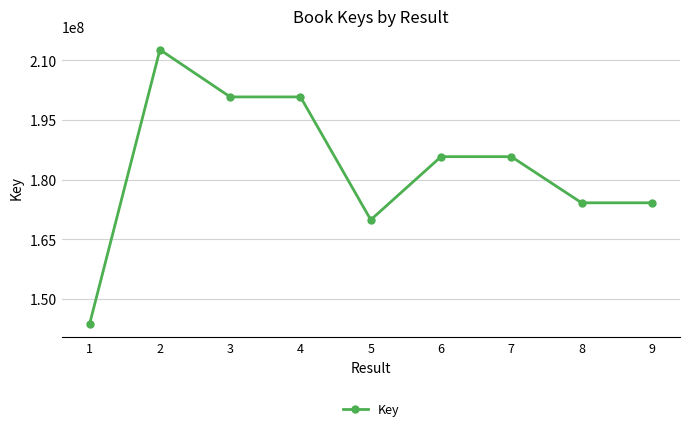

What is the value of the 8th point from the left?

174179911